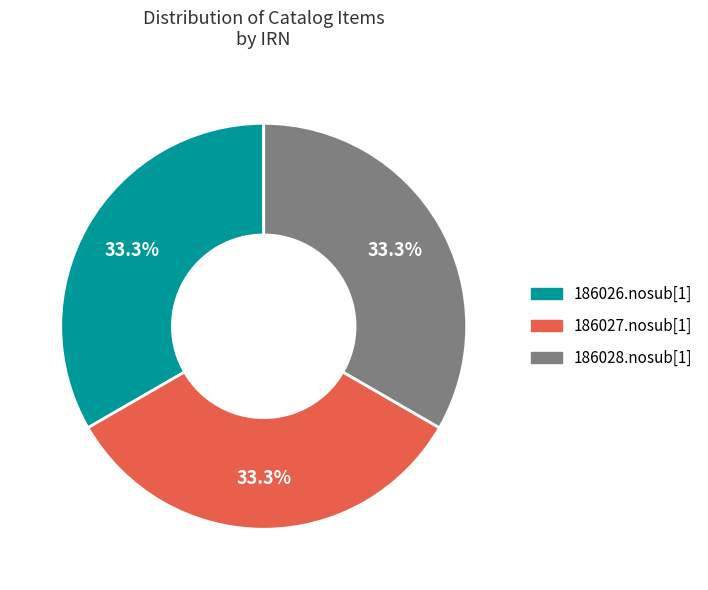

True or false: 186026.nosub[1] accounts for 33% of the total.

True